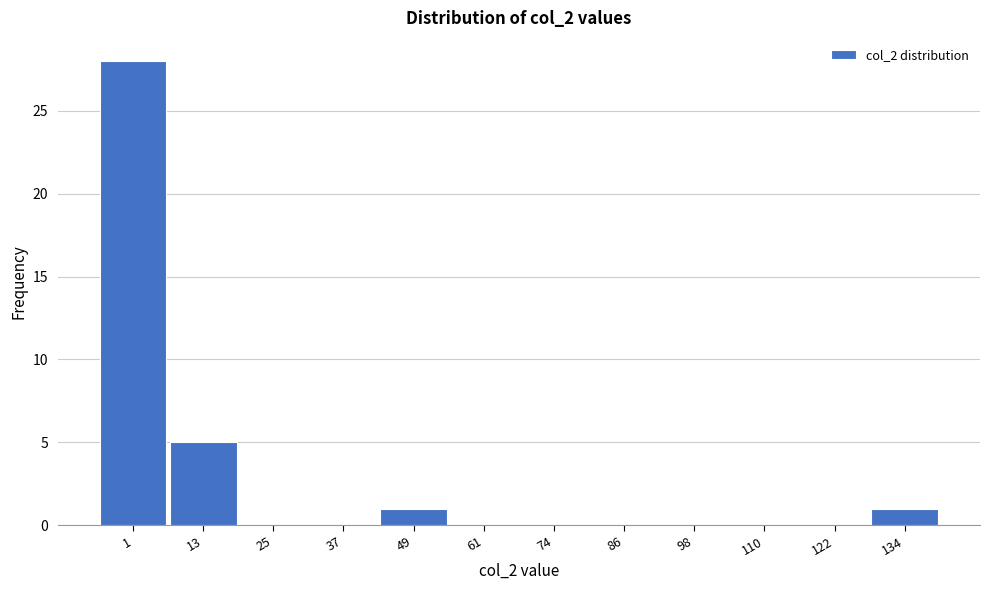

Reading left to right, list all the values displayed in this chart.

1=28	13=5	25=0	37=0	49=1	61=0	74=0	86=0	98=0	110=0	122=0	134=1